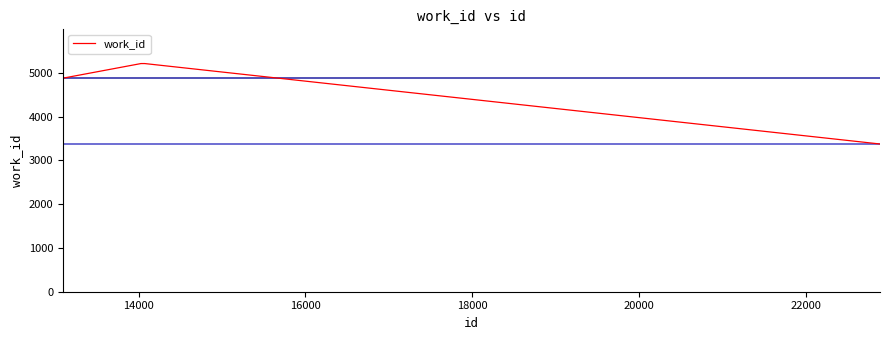

What is the greatest value displayed?

5214